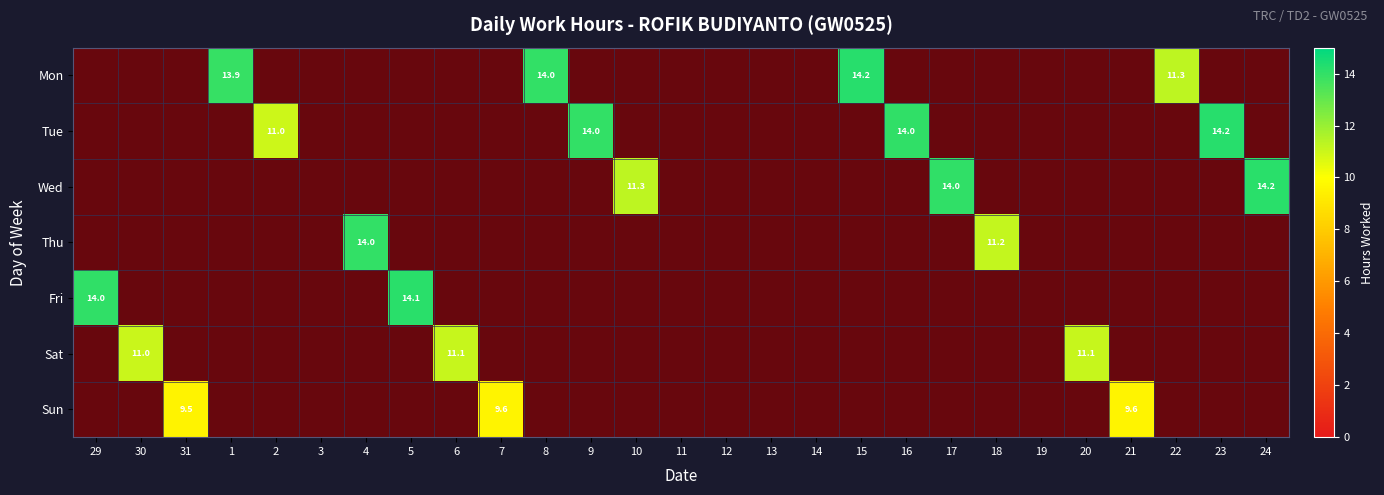

Count the number of data series in this chart.

7